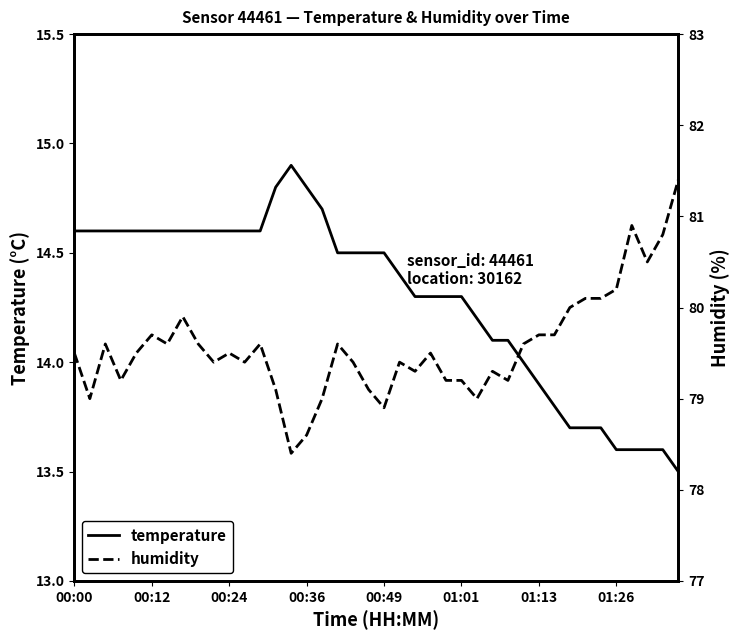

How many distinct data groups are displayed?

2